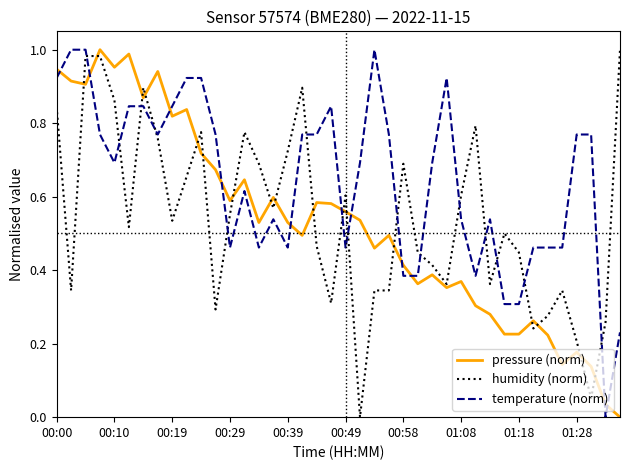

Which series has the largest total across all categories?

temperature (norm)